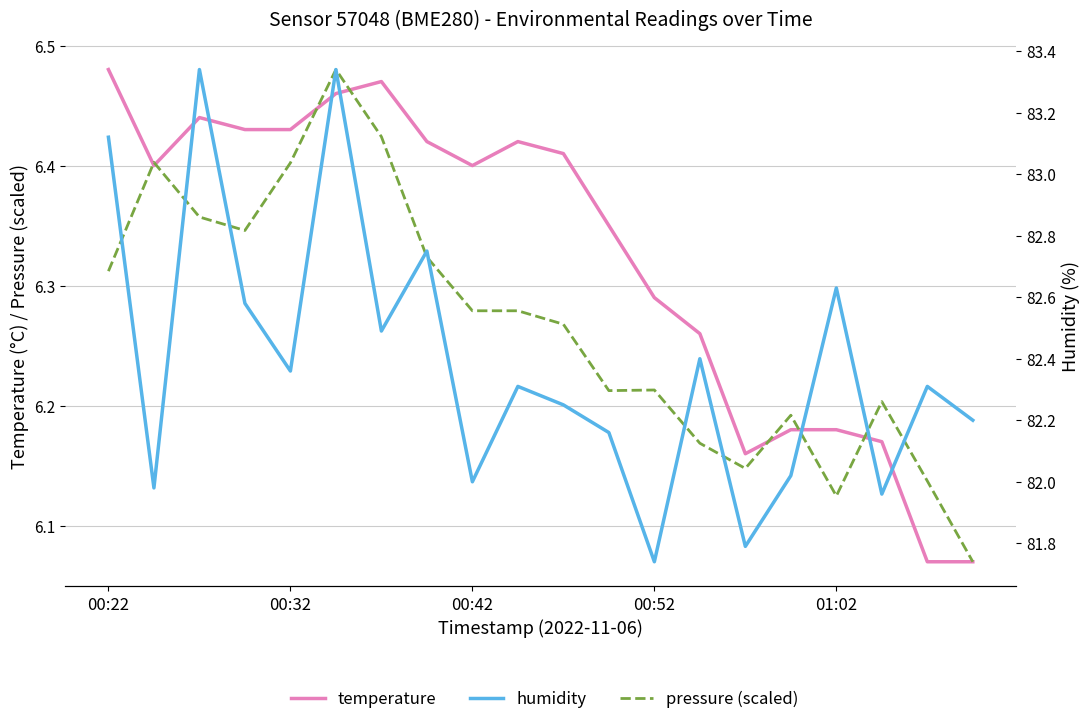

What is the total value across all series at 00:42?

94.7